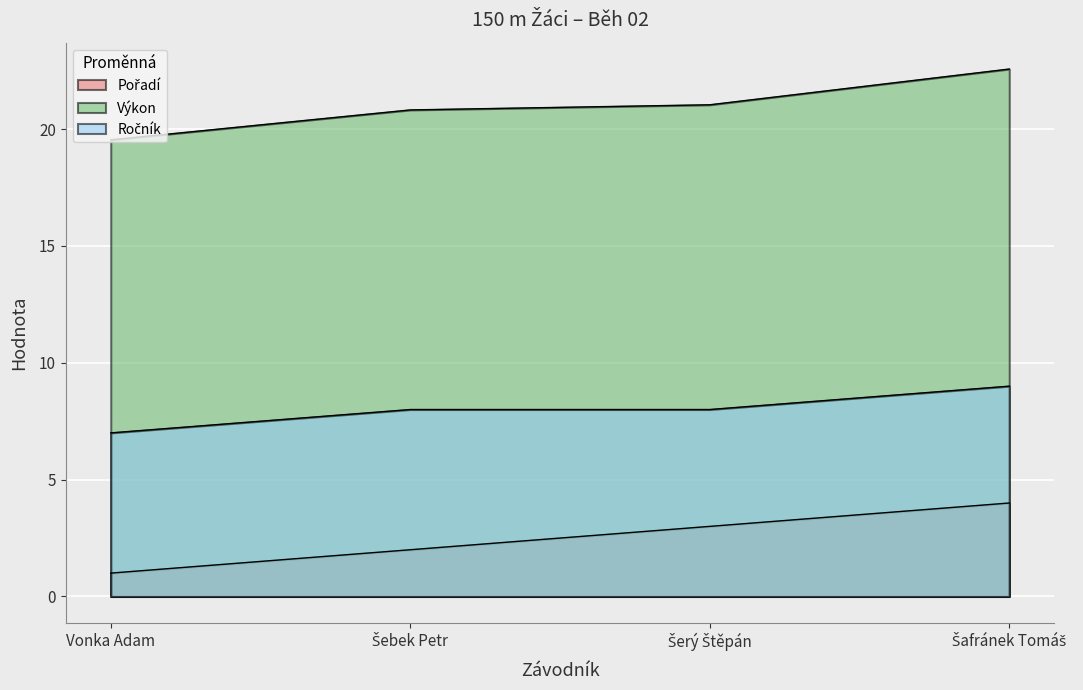

What is the label of the 4th point from the right?

Vonka Adam